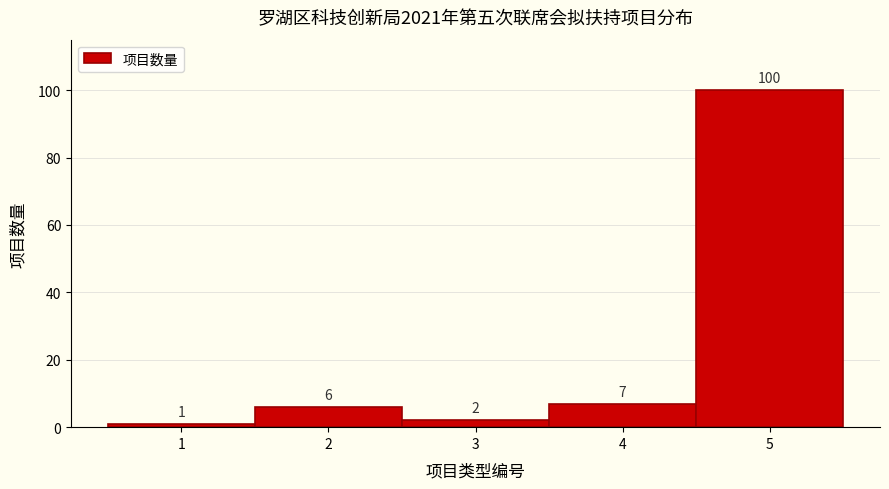

How tall is the bar that spans 4.5 to 5.5 on the x-axis?

100